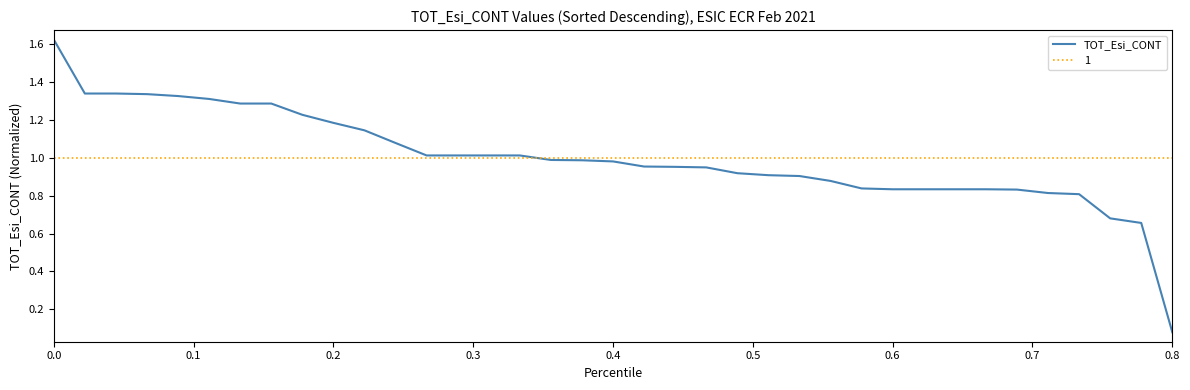

True or false: the data has more than 1 interior local peaks.

False